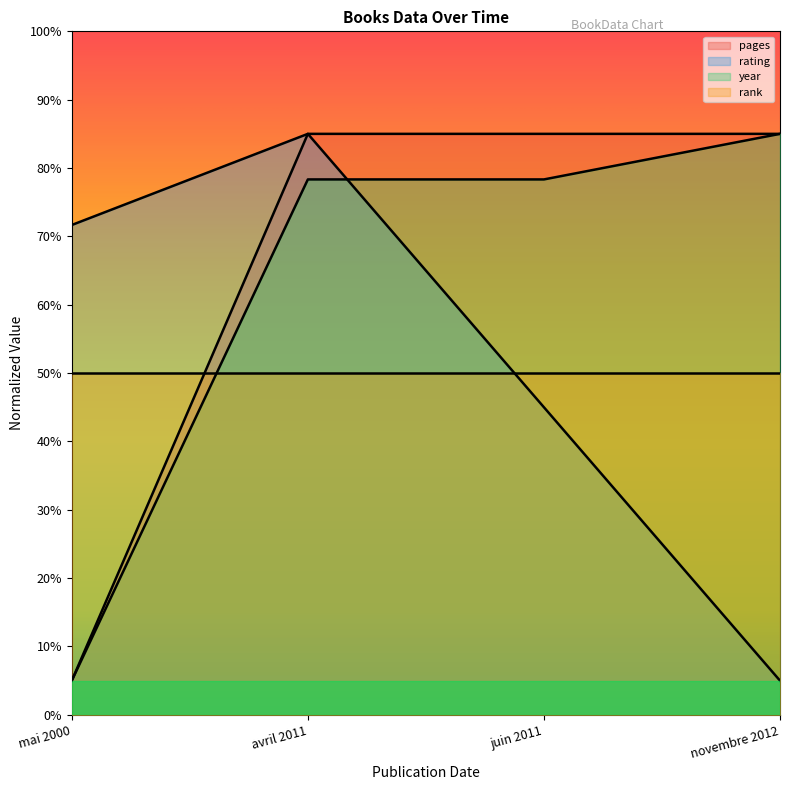

Which category has the lowest value in the pages series?

mai 2000